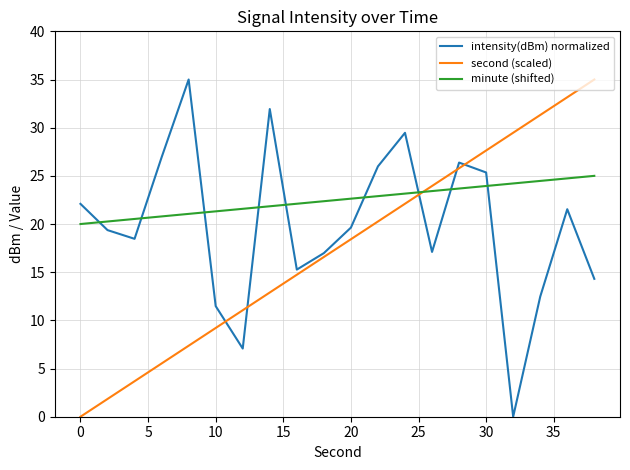

What are all the series names shown in the legend?

intensity(dBm) normalized, second (scaled), minute (shifted)